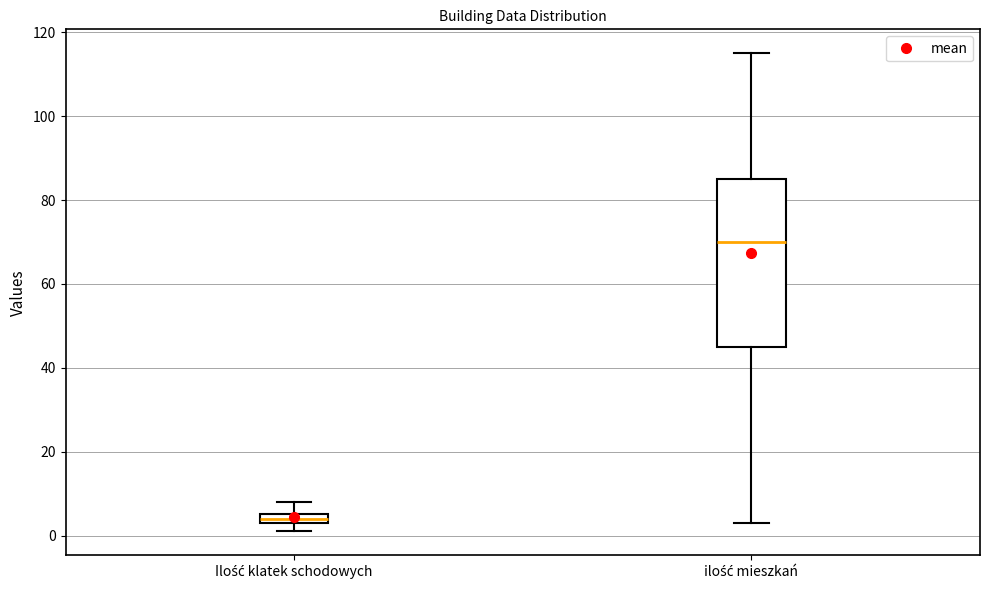

Which box's median line is the lowest?

Ilość klatek schodowych